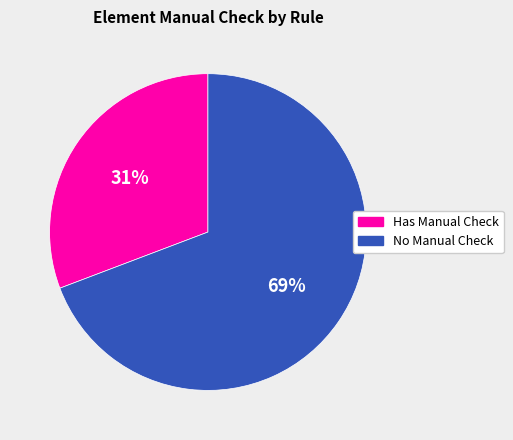

Which category has the biggest portion of the pie?

No Manual Check